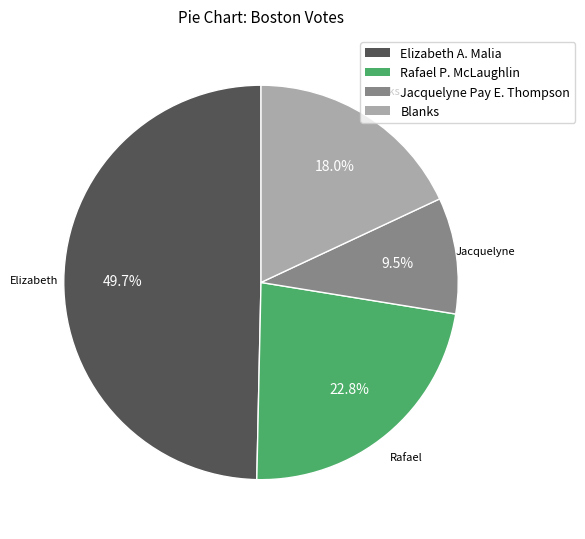

To the nearest percent, what portion does Blanks represent?

18%